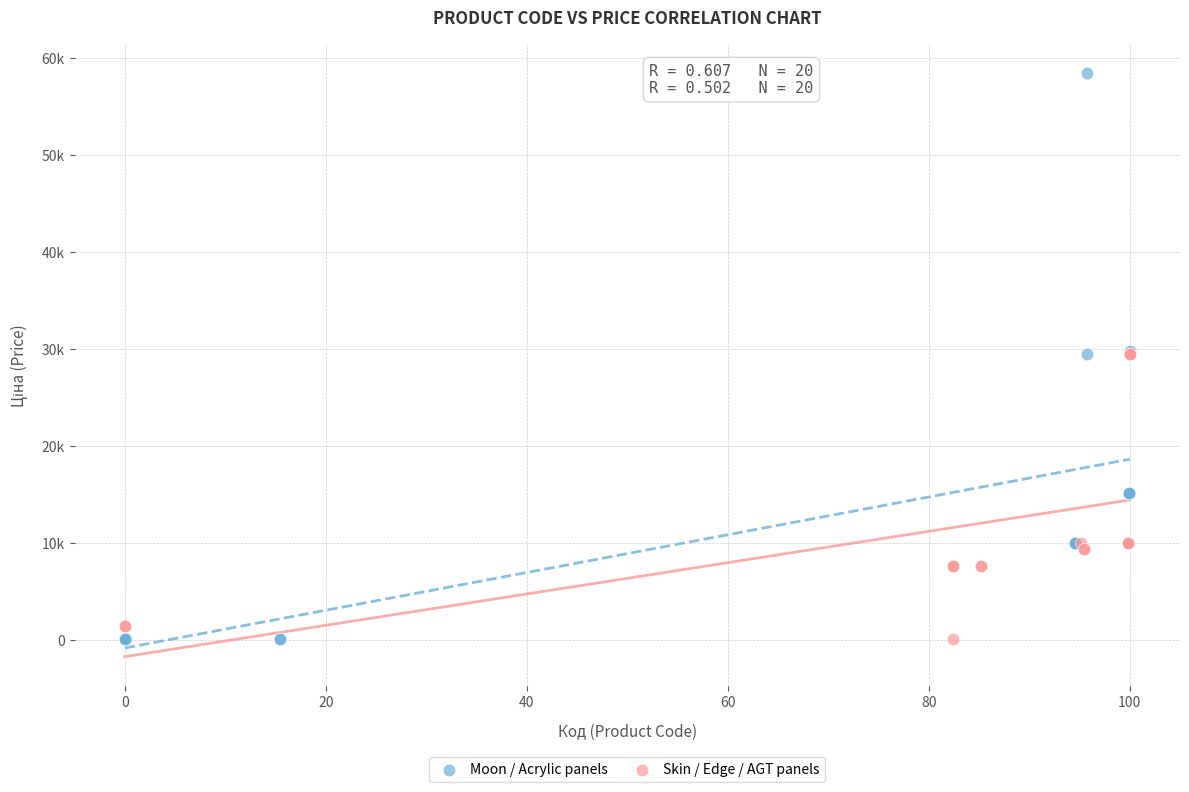

Which series has the largest Y range (max minus min)?

Moon / Acrylic panels